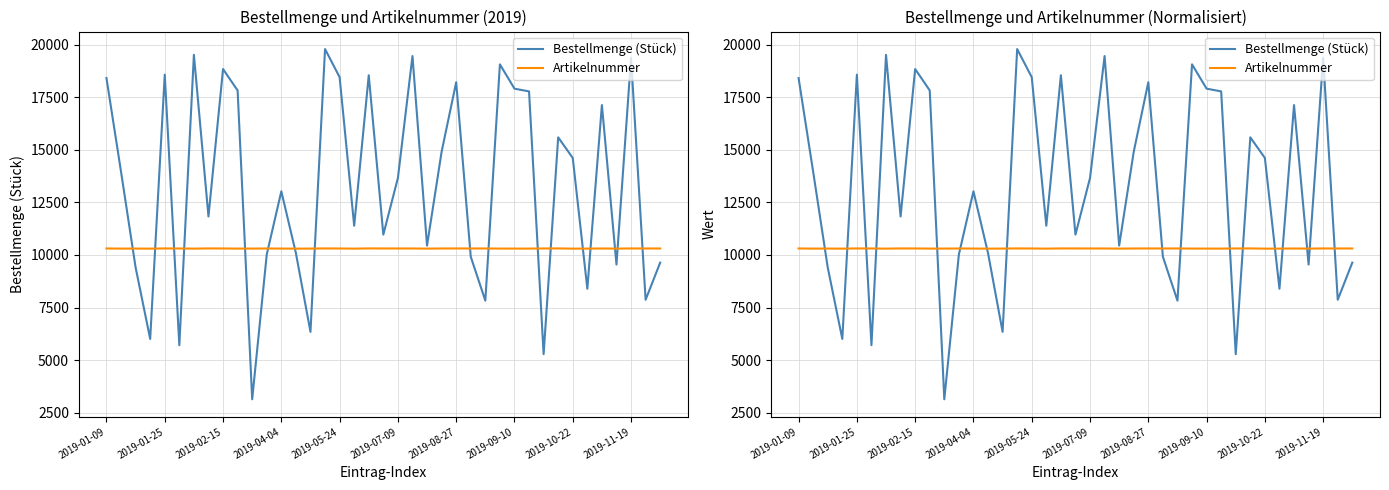

At which label does Artikelnummer reach its peak?

2019-09-10